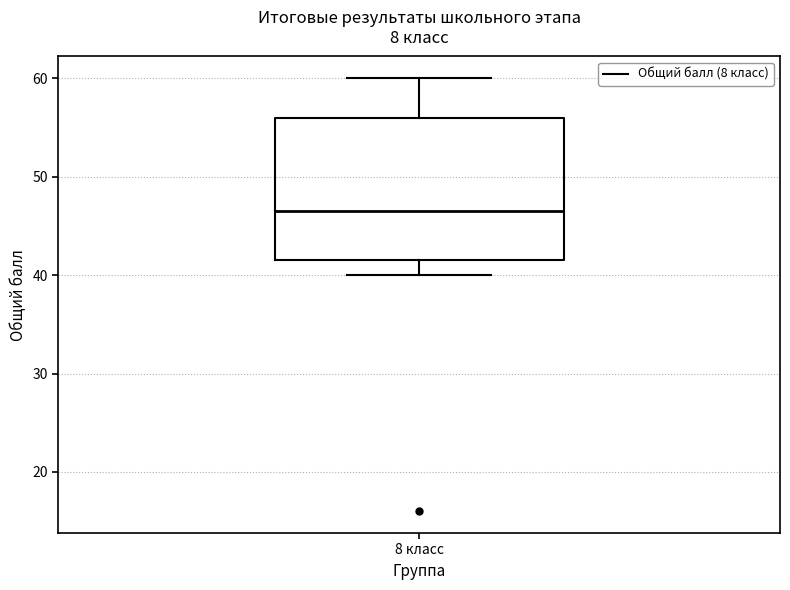

Transcribe this box plot: give where the median line is, the range the box spans, and where the two whiskers end, as read against the y-axis. The values are not printed on the chart, so give them approximately, as read against the axis.

median 47, box 42 to 56, whiskers 40 to 60